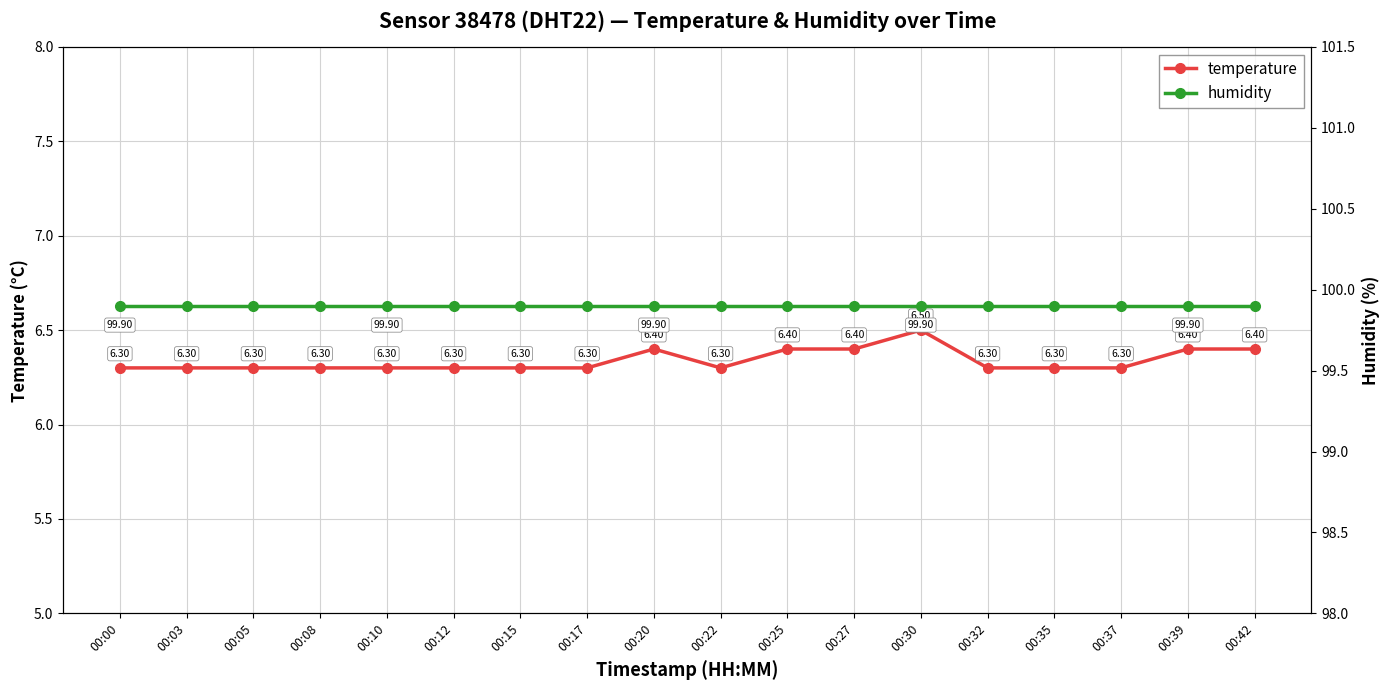

Between 00:25 and 00:27, which is larger?

00:25